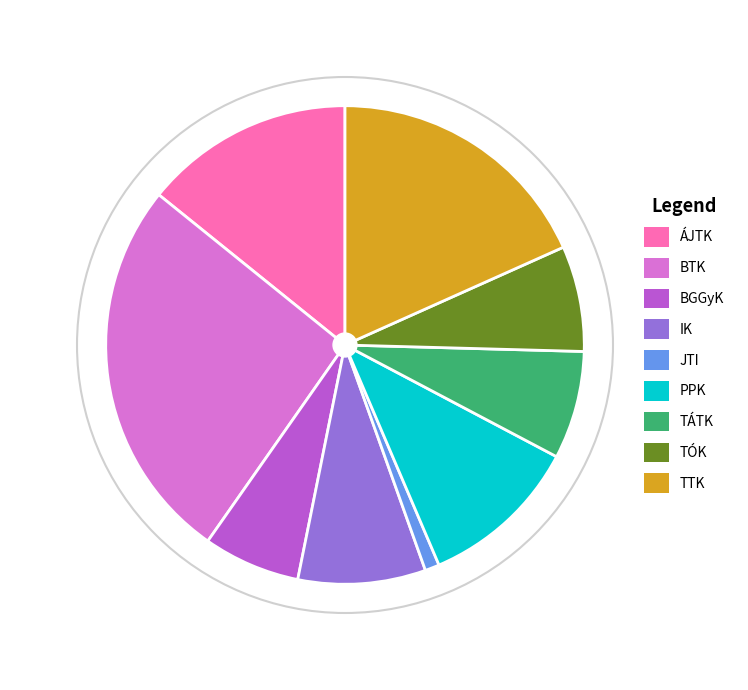

To the nearest percent, what is the average slice percentage?

11%